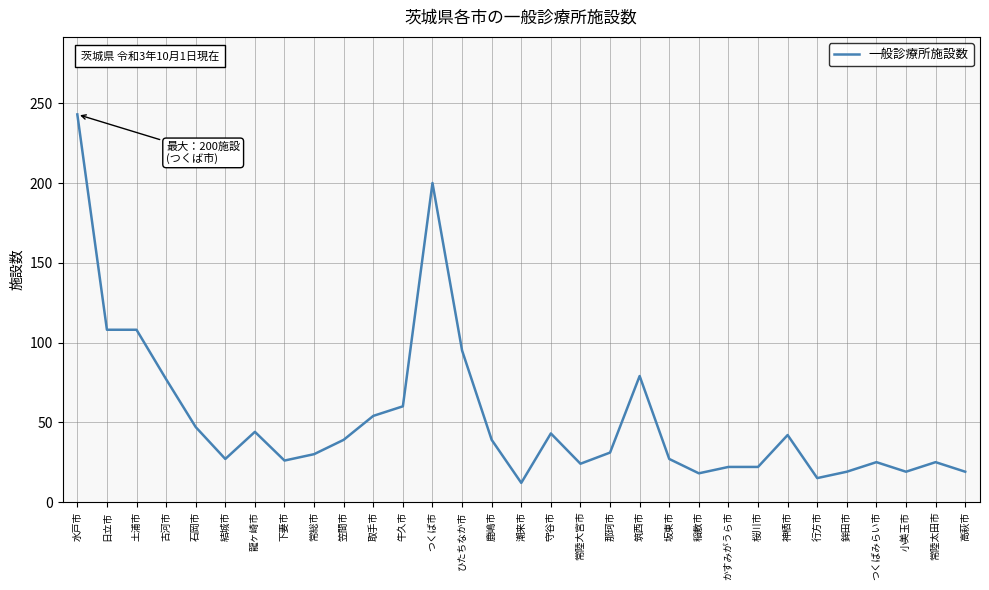

How many lines are shown in the chart?

1